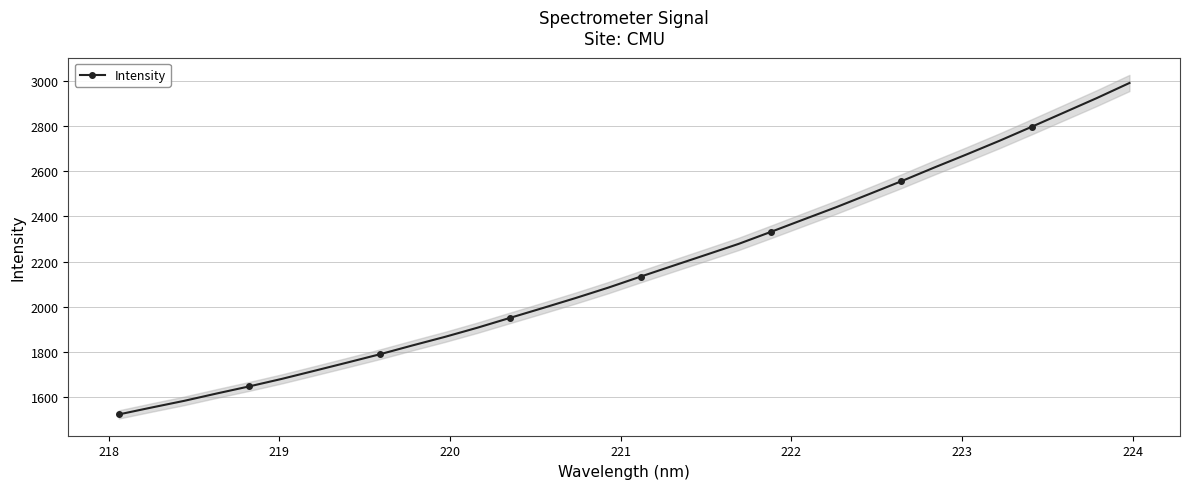

What is the value of the Intensity point at the 12th from the left?

1907.6